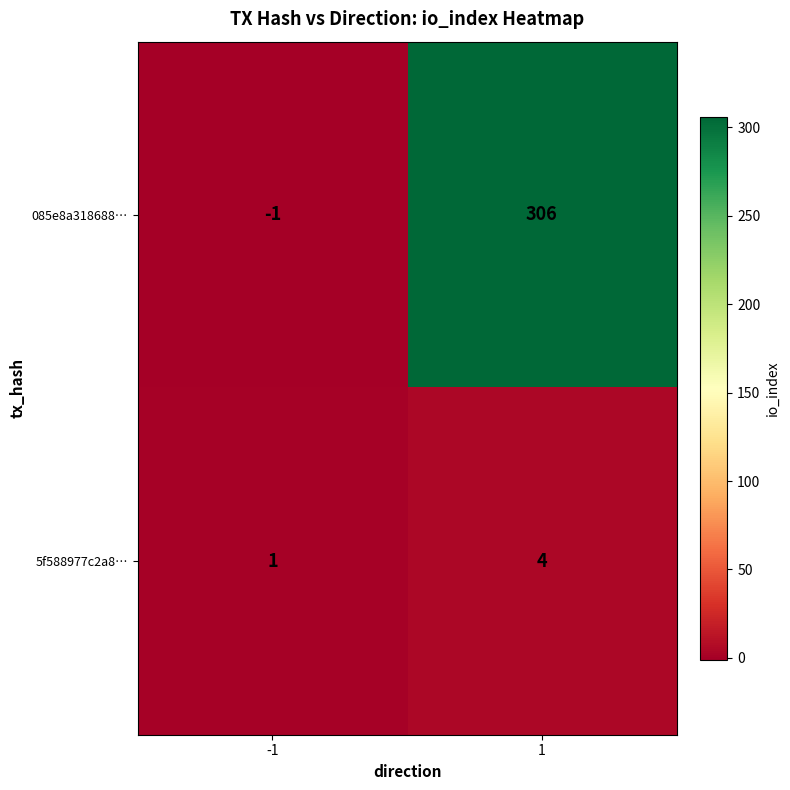

What is the total value across all series at 1?

310